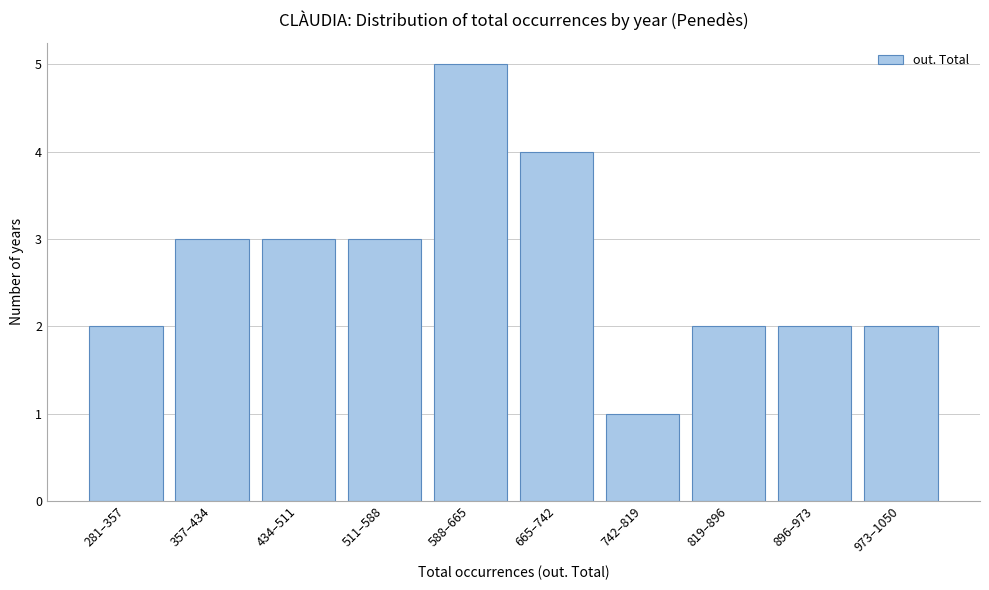

Reading left to right, extract all data points from this chart.

2	3	3	3	5	4	1	2	2	2